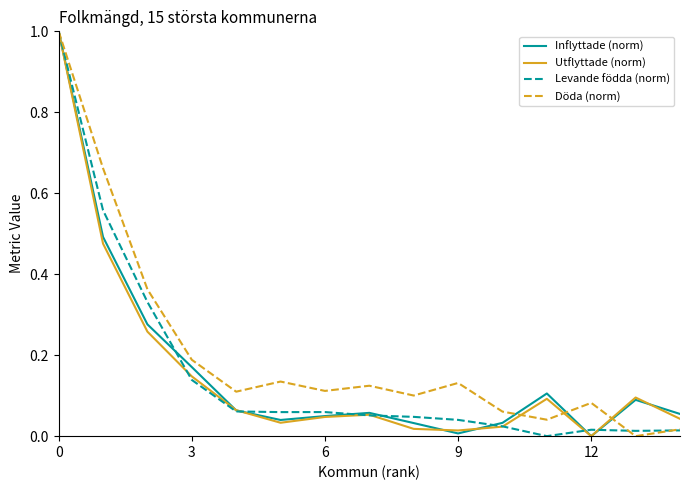

What is the maximum value shown in the chart?

1.0